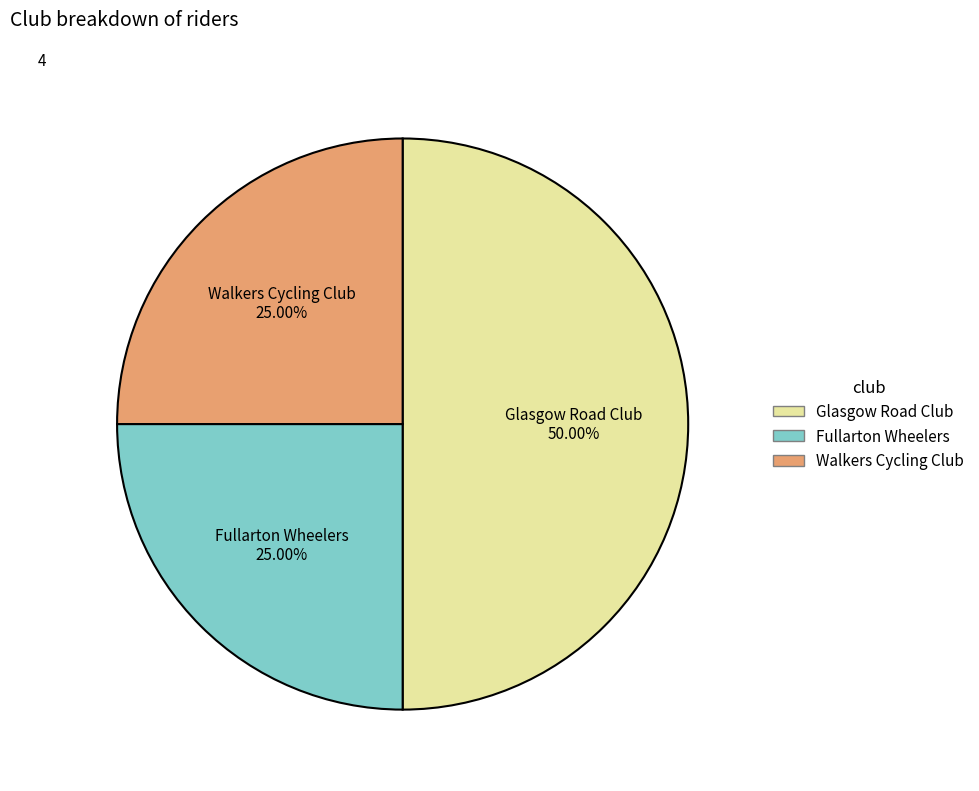

How many slices are in this pie chart?

3